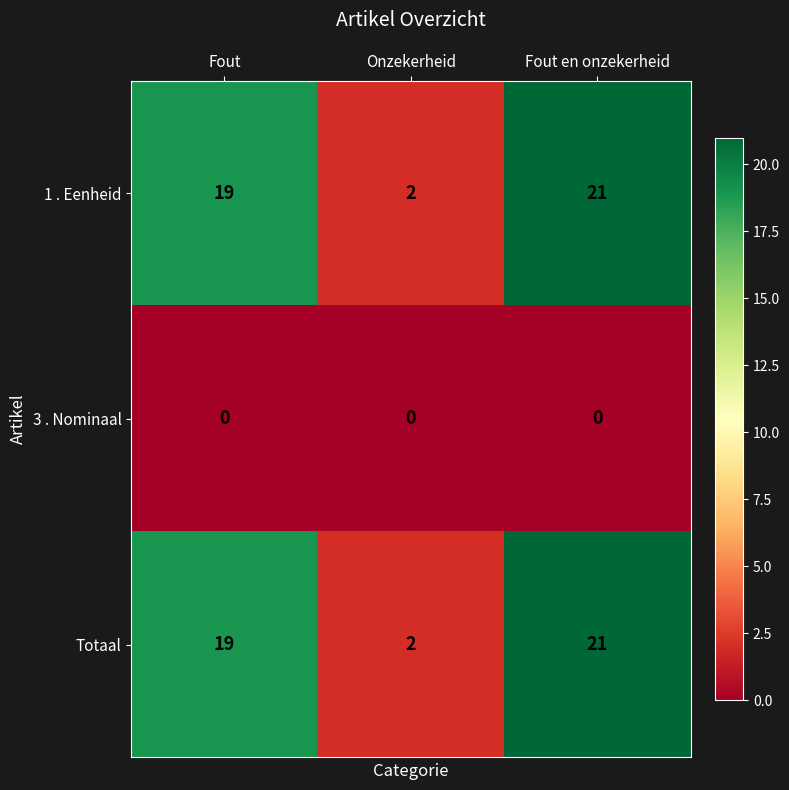

What is the total value across all series at Fout?

38